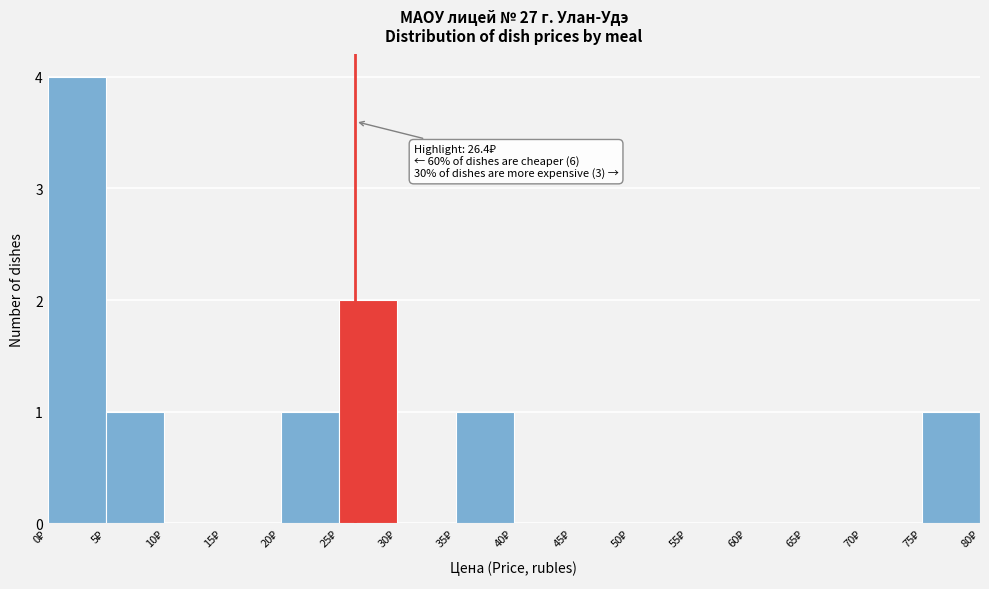

Over which range of the x-axis is the bar tallest?

0 to 5